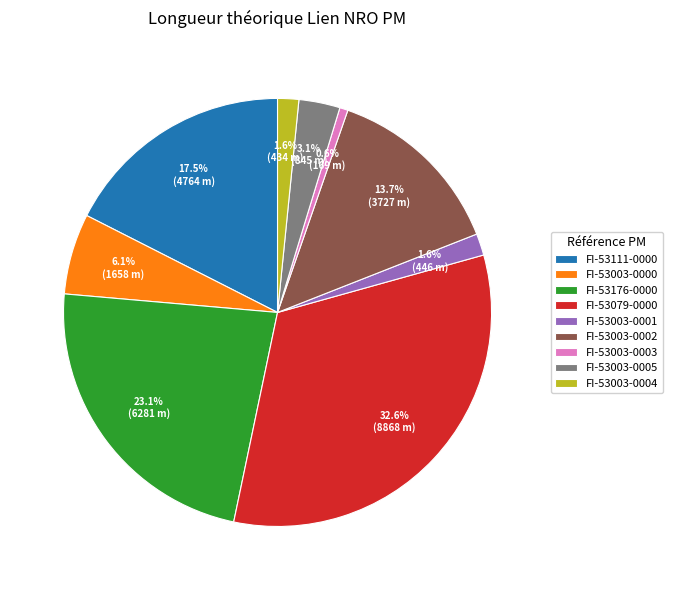

Is there any slice that represents more than half of the pie?

No